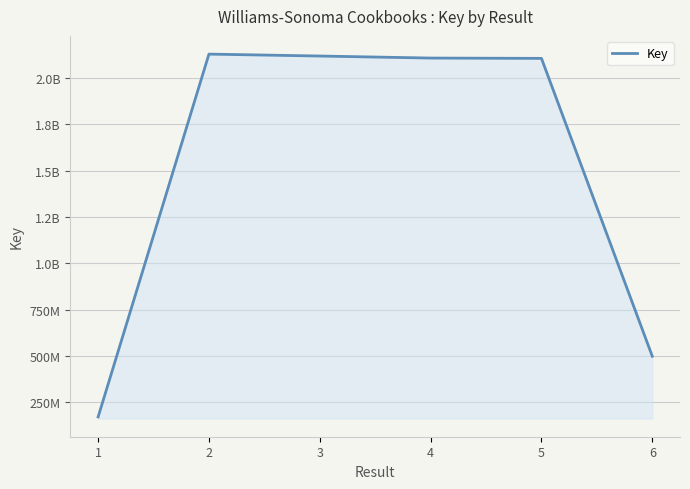

Is this an area chart (filled region under the line)?

Yes